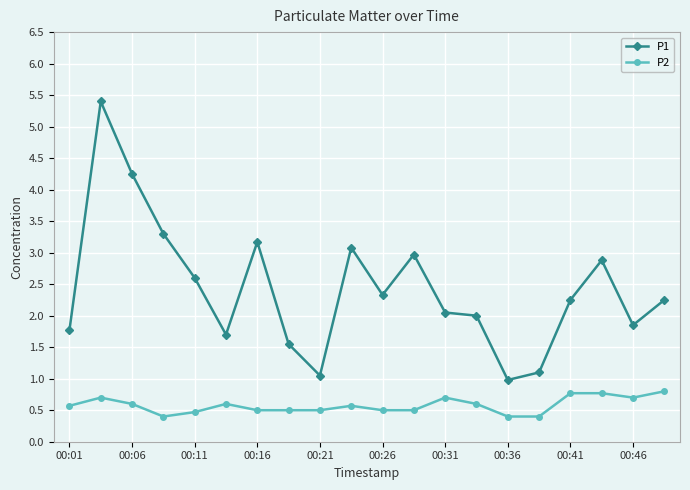

At how many categories does at least one series exceed 0?

20